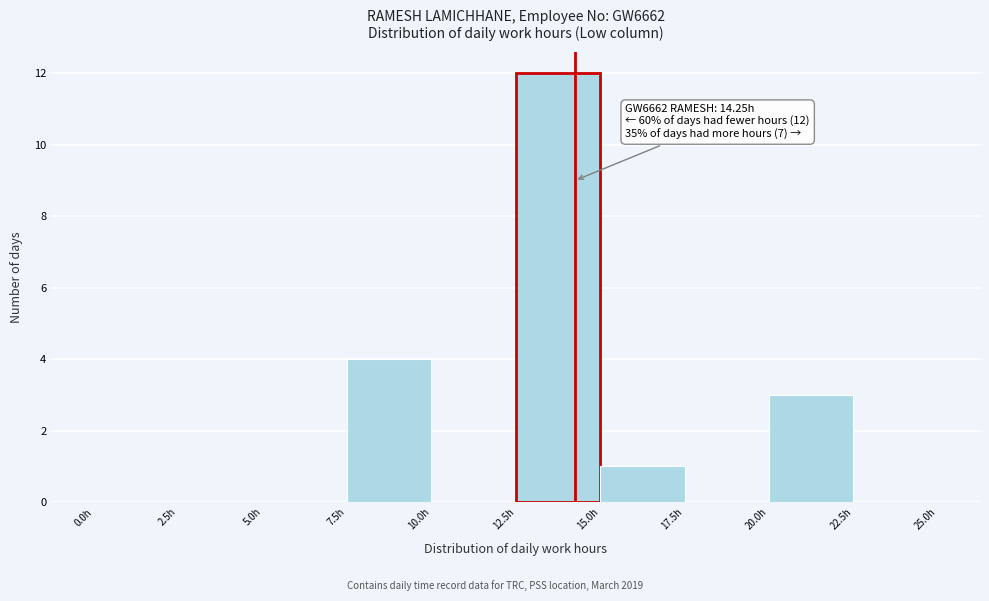

Which range on the x-axis has the tallest bar?

12.5 to 15.0